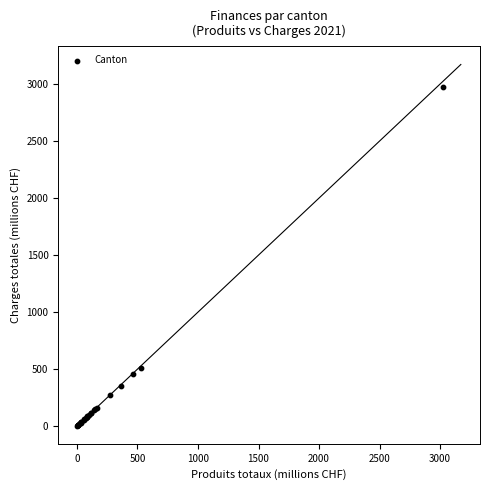

What Y value in the scatter plot is closest to 1490?

512.4